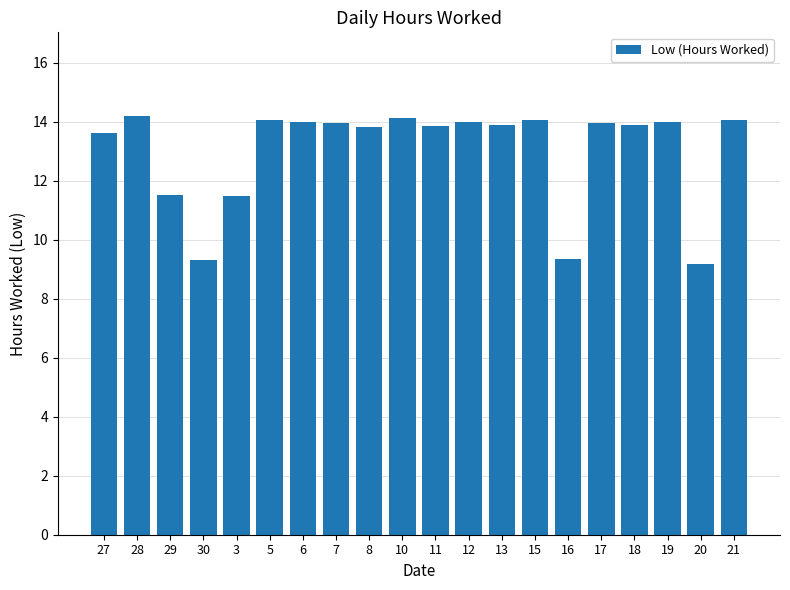

What value does the data have at 29?

11.5